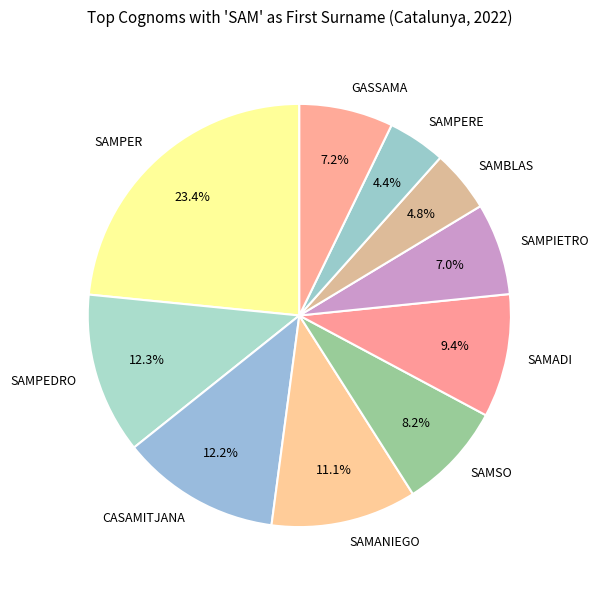

Do GASSAMA and SAMPEDRO together represent more than half of the pie?

No